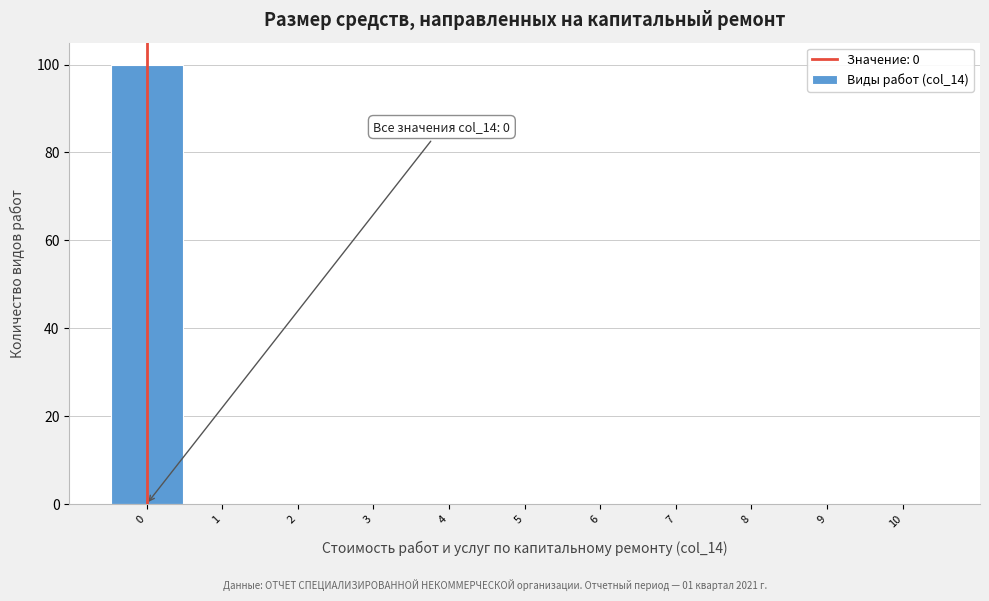

Which range on the x-axis has the tallest bar?

-0.5 to 0.5